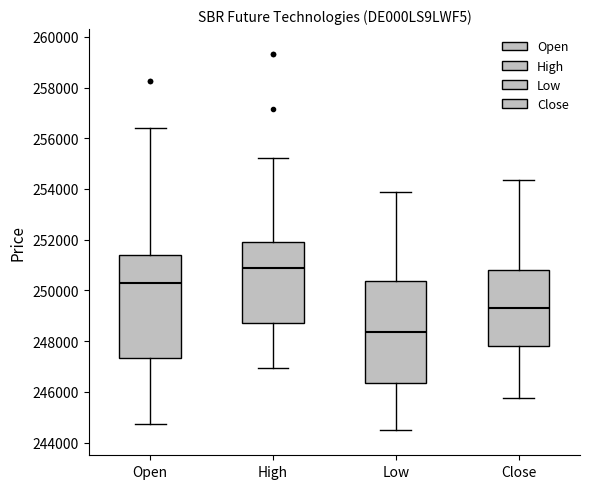

Reading left to right, read every box against the y-axis: the position of its median line, the range the box covers, and the ends of its whiskers. The values are not printed on the chart, so give them approximately, as read against the axis.

Open: median 250400, box 247400 to 251400, whiskers 244800 to 256400
High: median 250800, box 248800 to 252000, whiskers 247000 to 255200
Low: median 248400, box 246400 to 250400, whiskers 244600 to 253800
Close: median 249400, box 247800 to 250800, whiskers 245800 to 254400